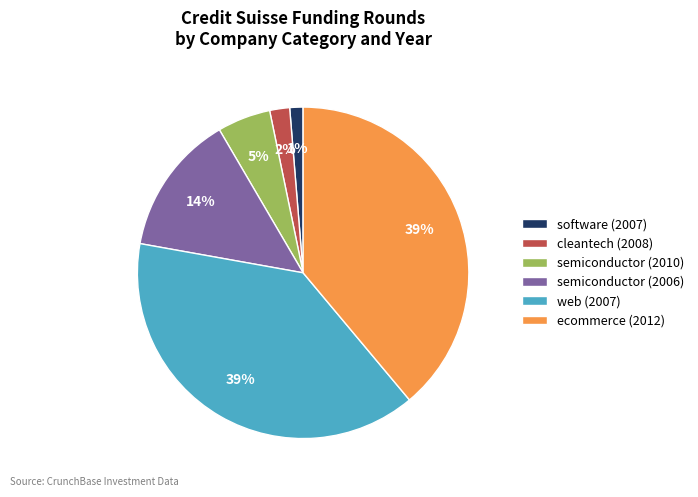

Is there a majority slice in this chart?

No